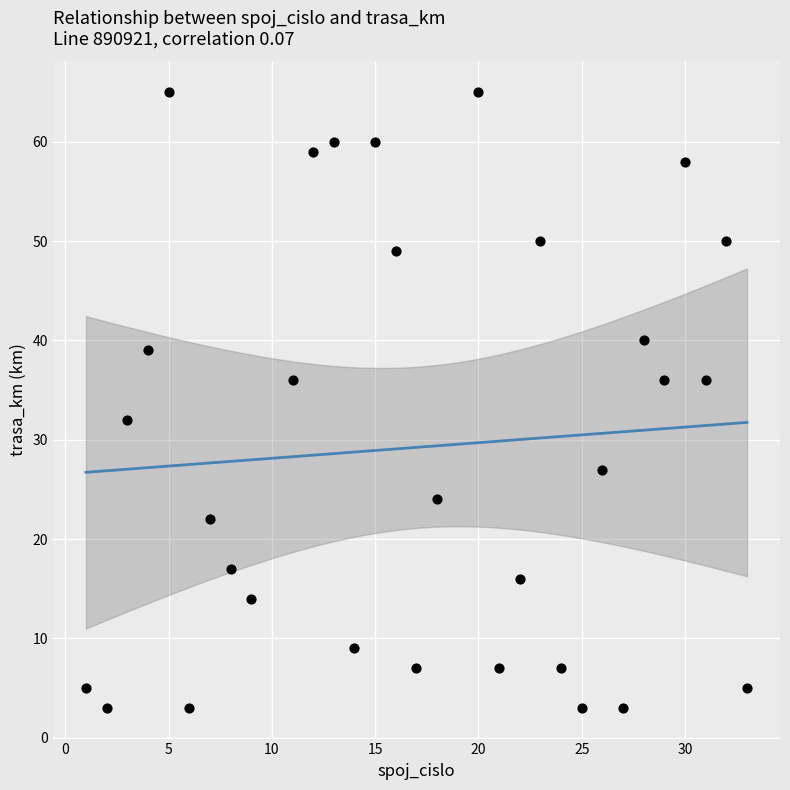

What is the range of X values (max minus min)?

32